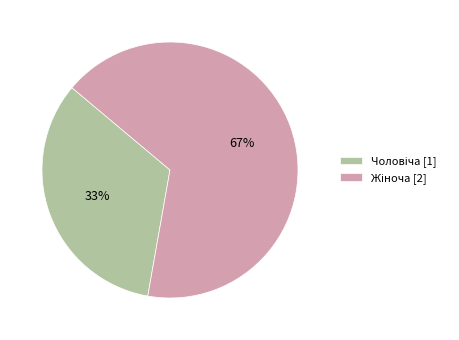

To the nearest percent, what is the average slice percentage?

50%